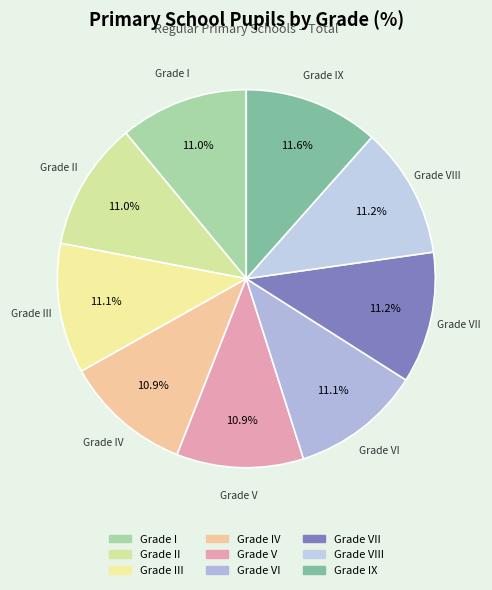

How many segments does this pie chart have?

9